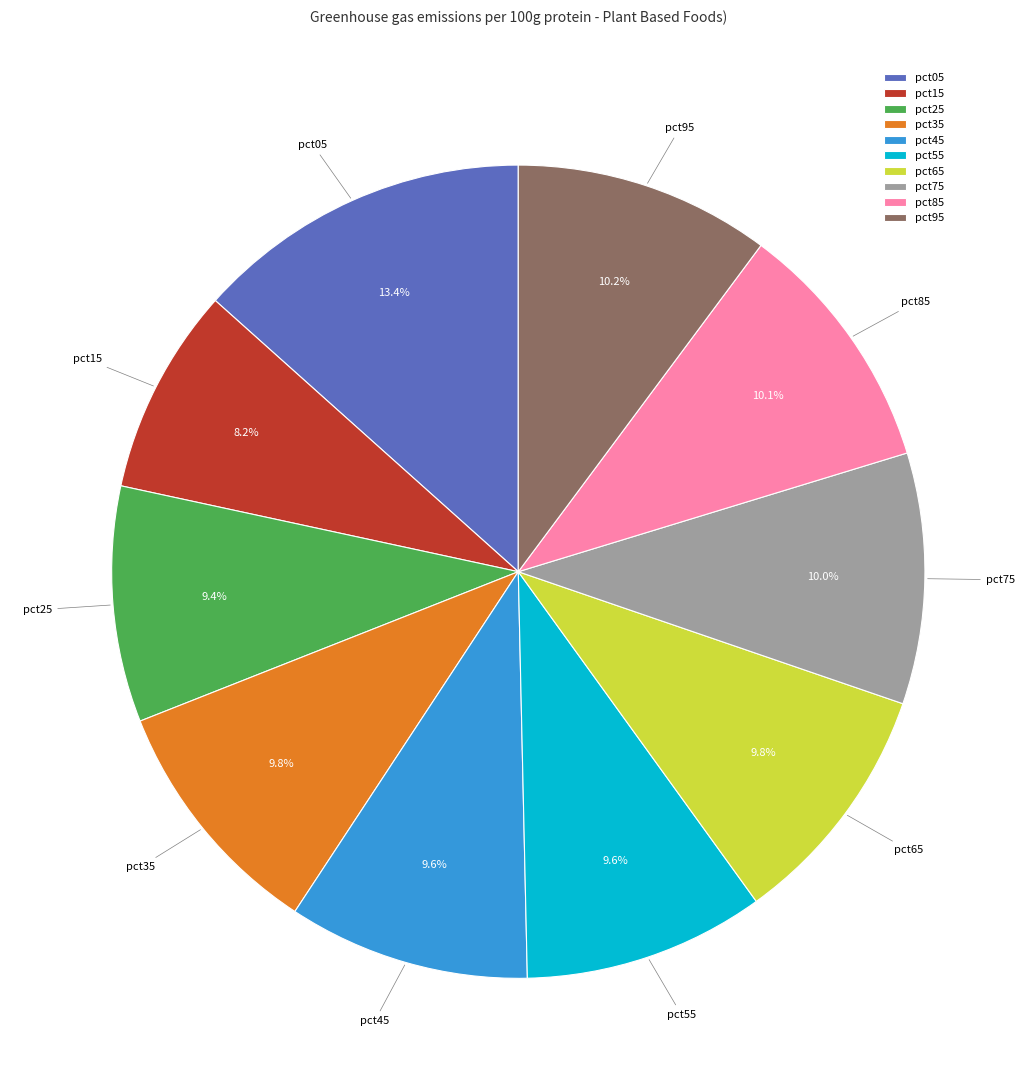

How many segments does this pie chart have?

10